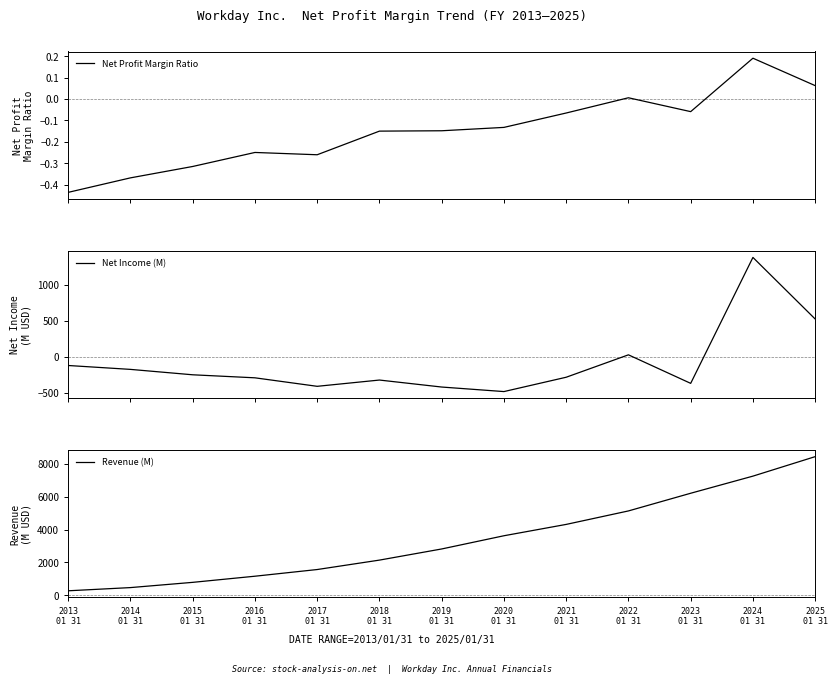

True or false: Net Income (M) and Revenue (M) cross at least once.

False